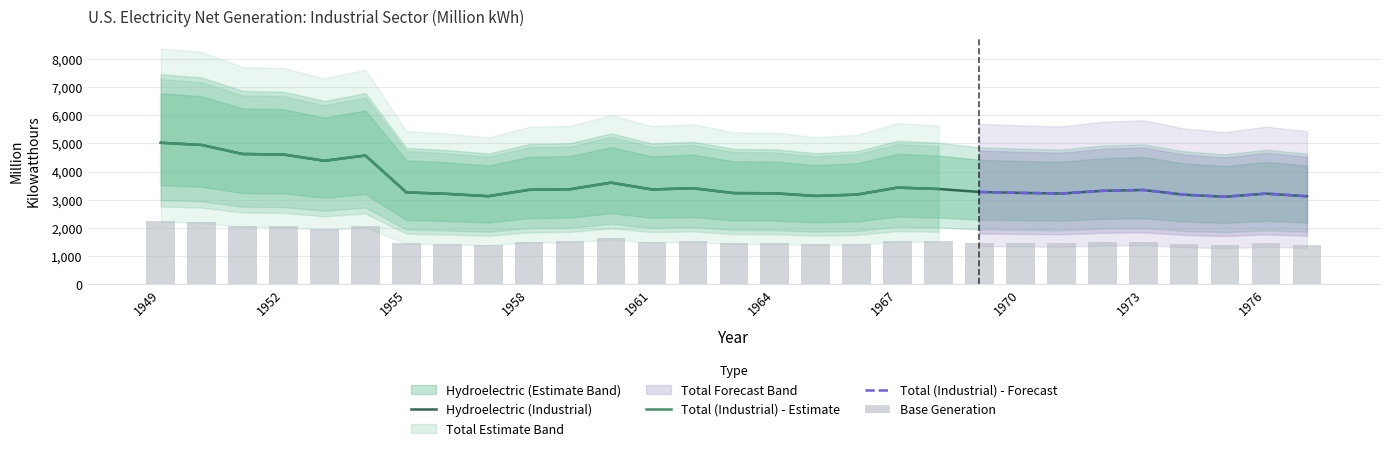

True or false: Hydroelectric (Industrial) has a value of 4371.6 at 1963.

False